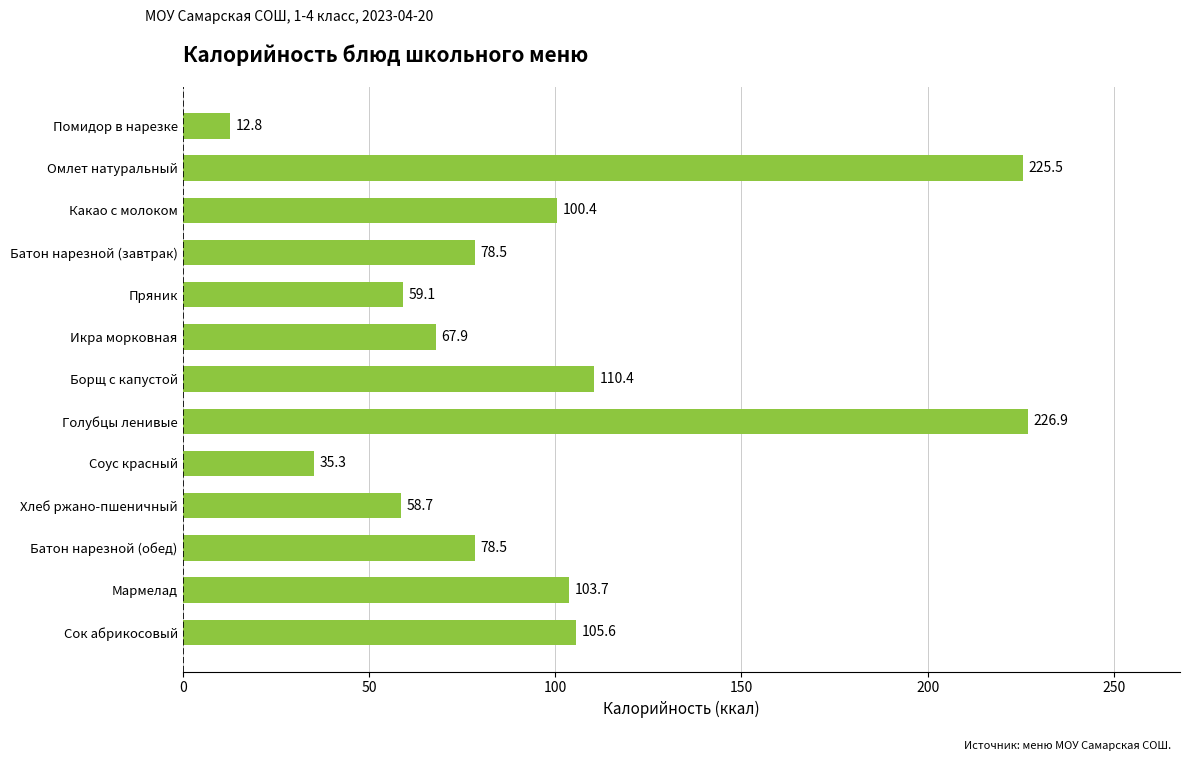

The value at Мармелад is 103.7. True or false?

True